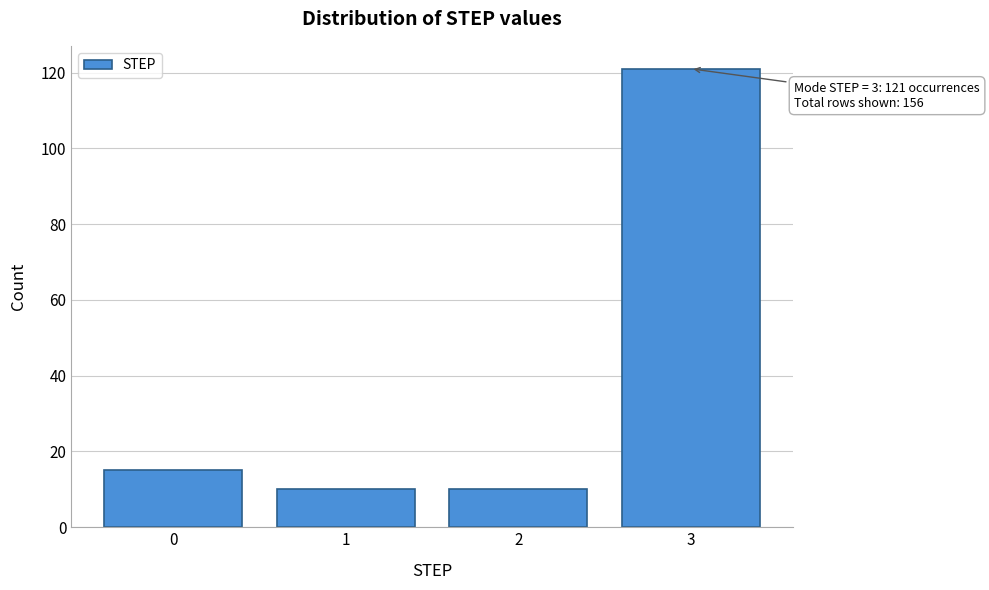

Reading left to right, transcribe all the data shown in this chart.

0=15	1=10	2=10	3=121